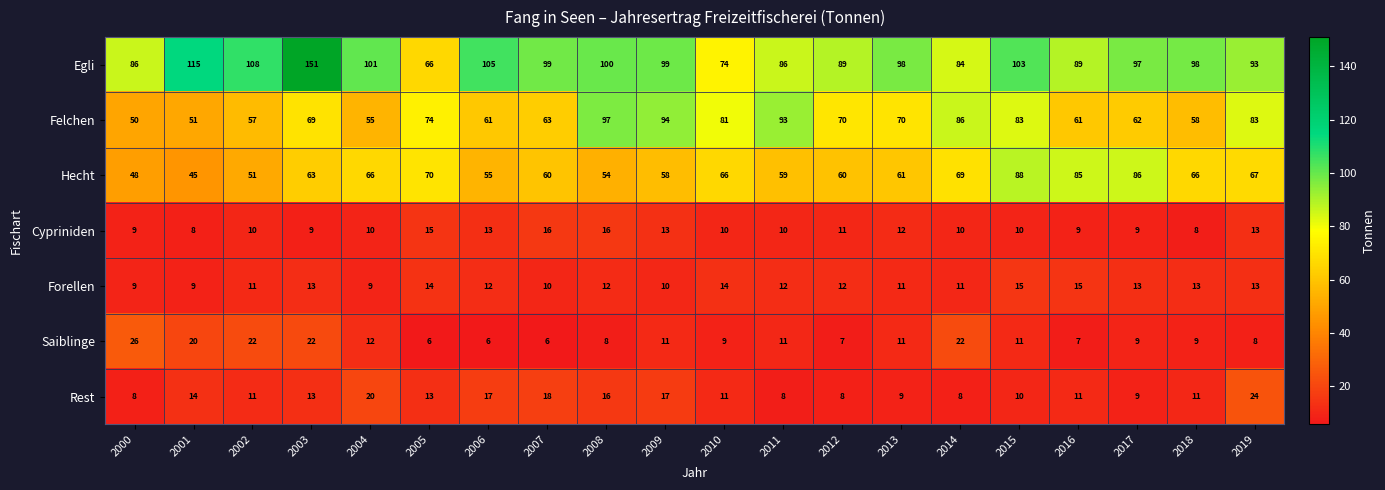

At which label does Saiblinge first exceed 11?

2000